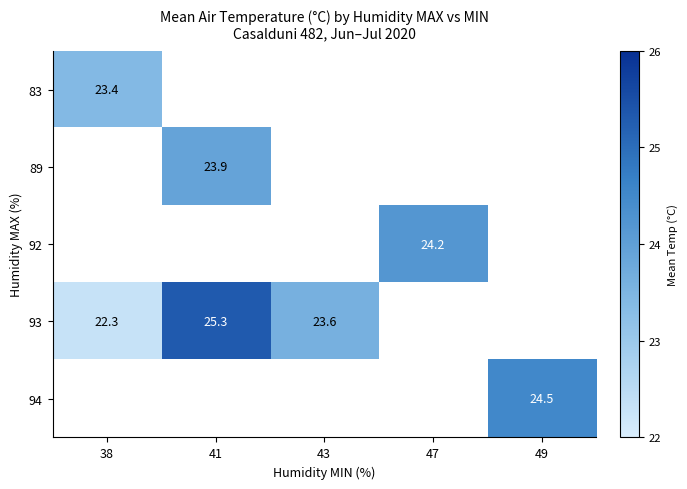

The 93 series shows 22.3 at 38. True or false?

True